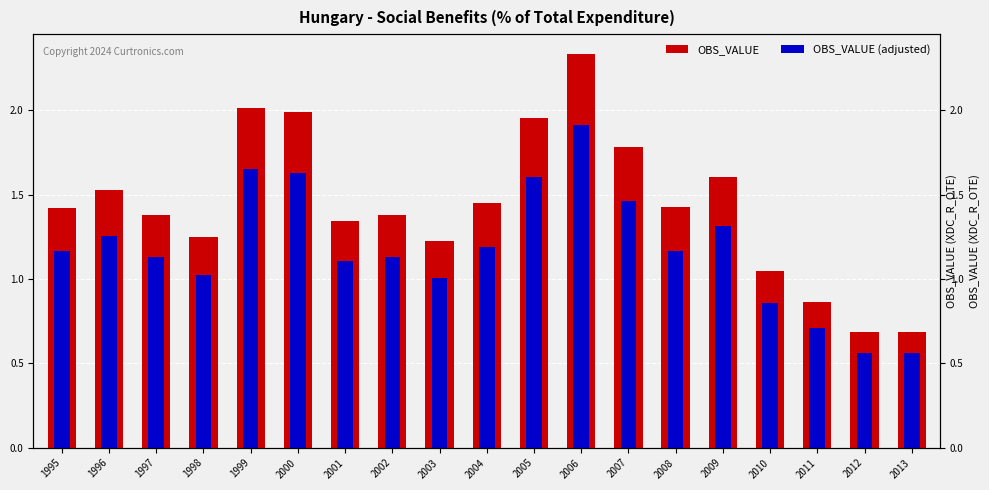

What are all the series names shown in the legend?

OBS_VALUE, OBS_VALUE (adjusted)